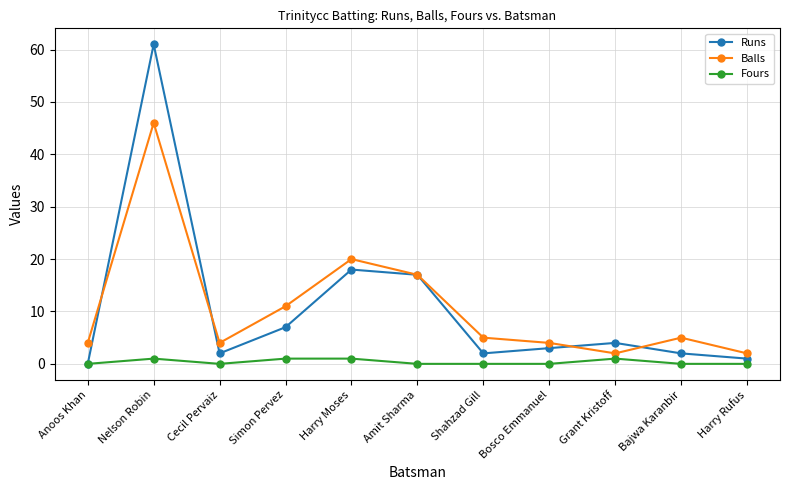

What are all the series names shown in the legend?

Runs, Balls, Fours